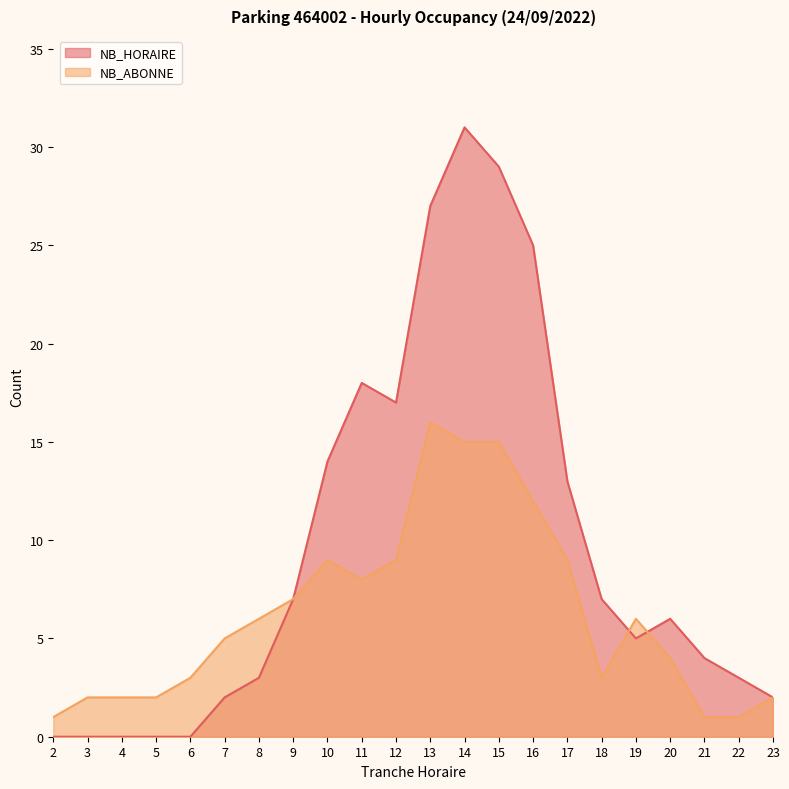

Reading left to right, list all the values displayed in this chart.

NB_HORAIRE: 2=0	3=0	4=0	5=0	6=0	7=2	8=3	9=7	10=14	11=18	12=17	13=27	14=31	15=29	16=25	17=13	18=7	19=5	20=6	21=4	22=3	23=2
NB_ABONNE: 2=1	3=2	4=2	5=2	6=3	7=5	8=6	9=7	10=9	11=8	12=9	13=16	14=15	15=15	16=12	17=9	18=3	19=6	20=4	21=1	22=1	23=2